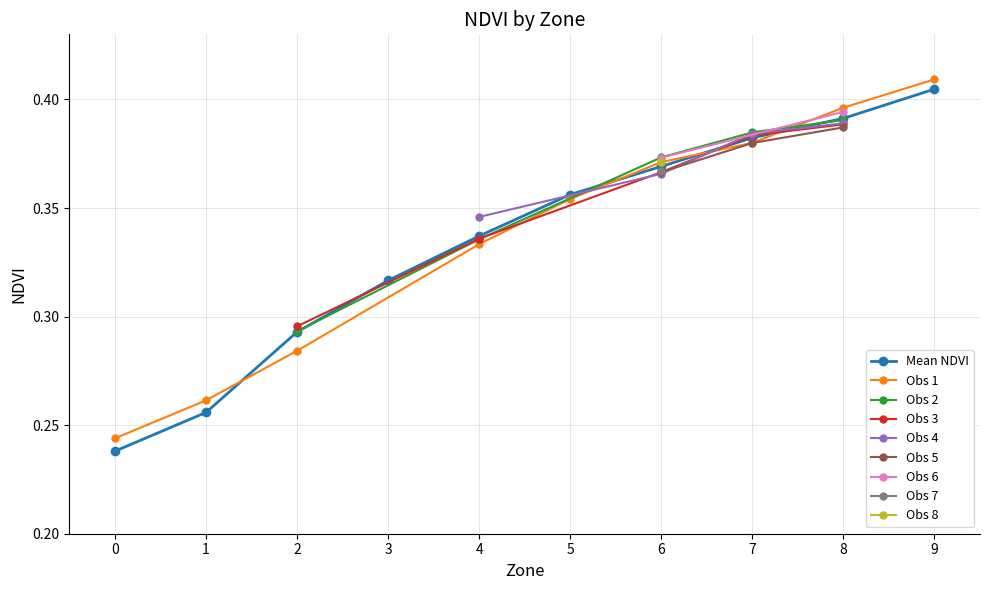

The value at 0 is 0.2. True or false?

False